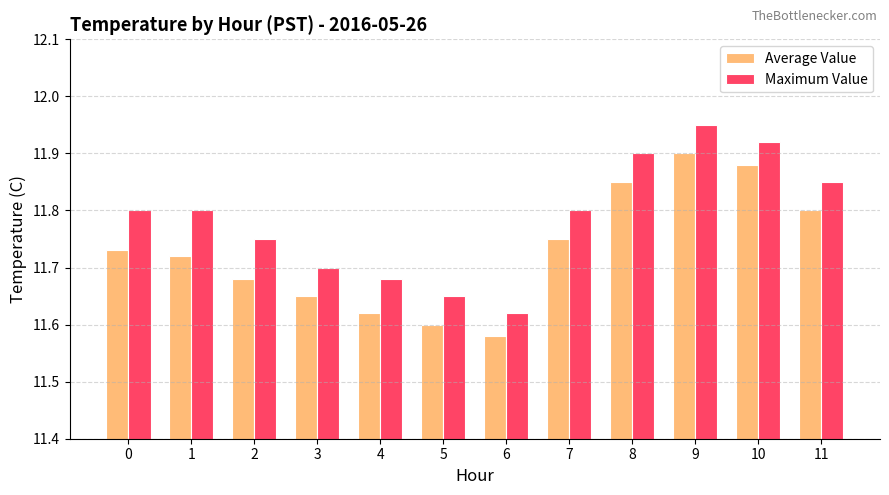

Which series changed the most between 5 and 10?

Average Value